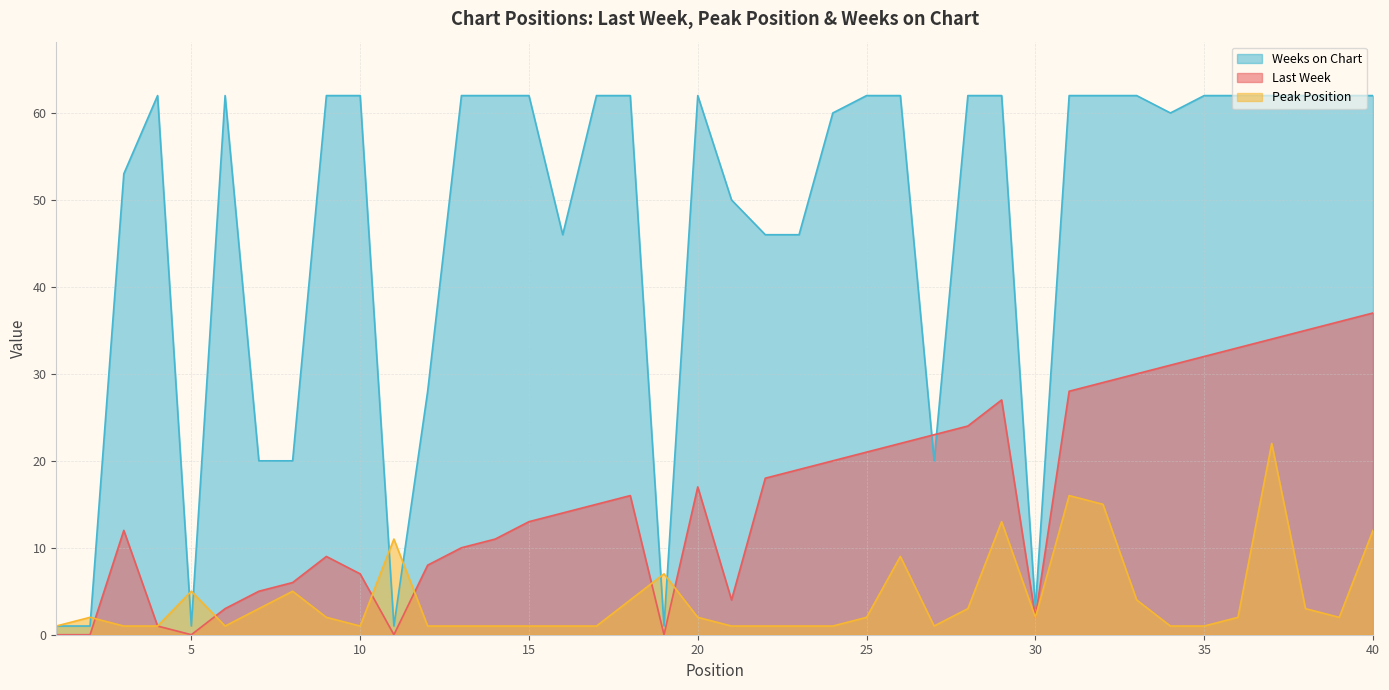

In Peak Position, how many points are higher than both neighbors (excluding endpoints)?

9